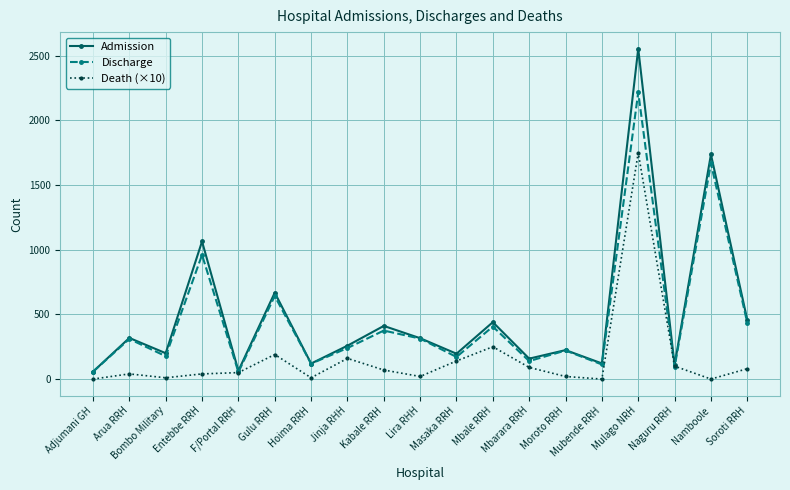

At how many categories does at least one series exceed 2279?

1